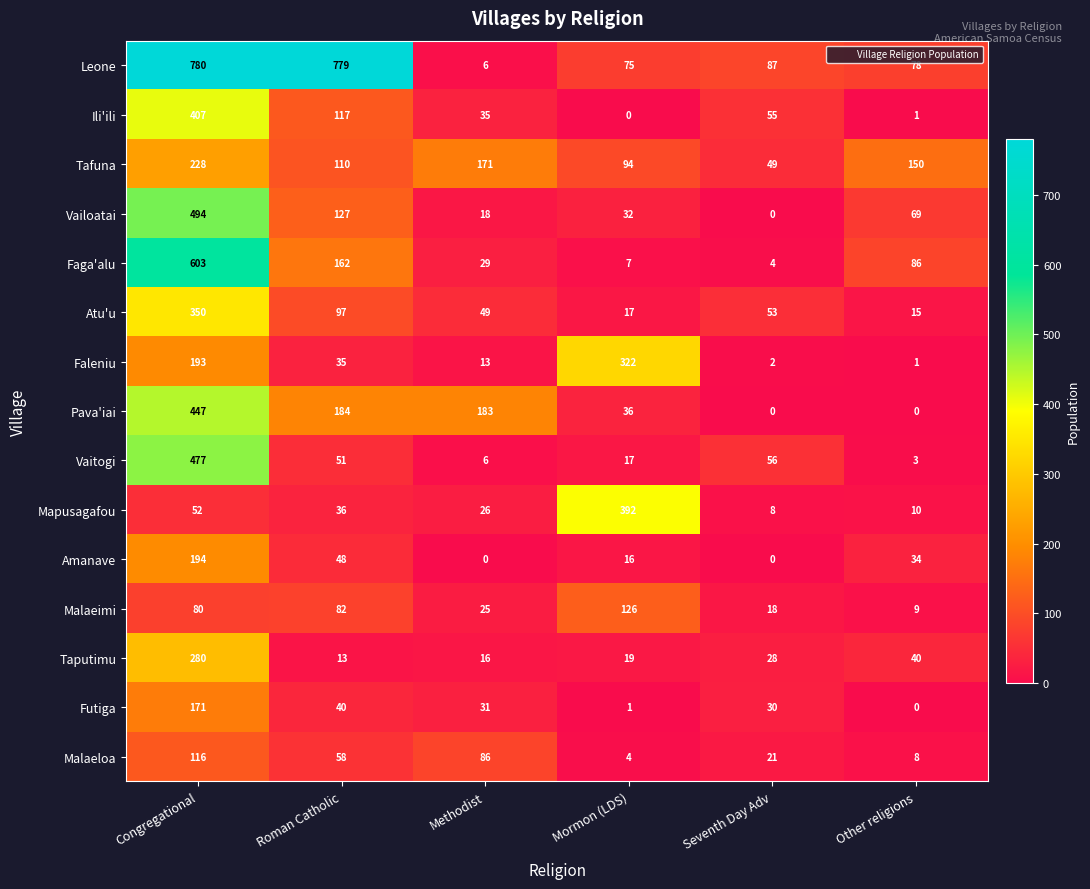

The Tafuna series shows 15 at Seventh Day Adv. True or false?

False